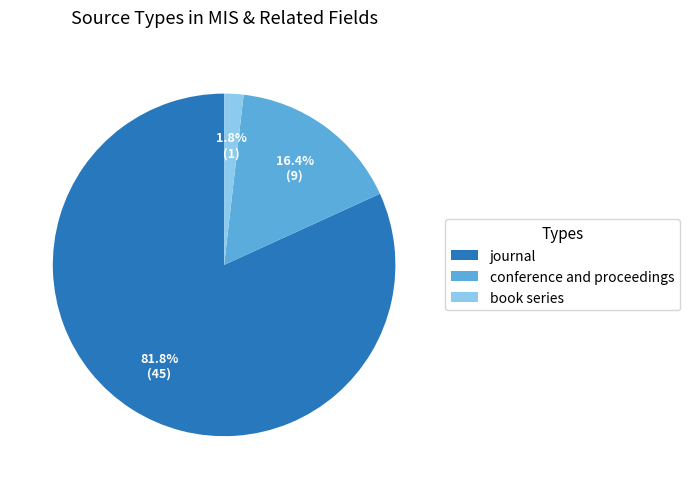

What is the smallest slice in the pie chart?

book series